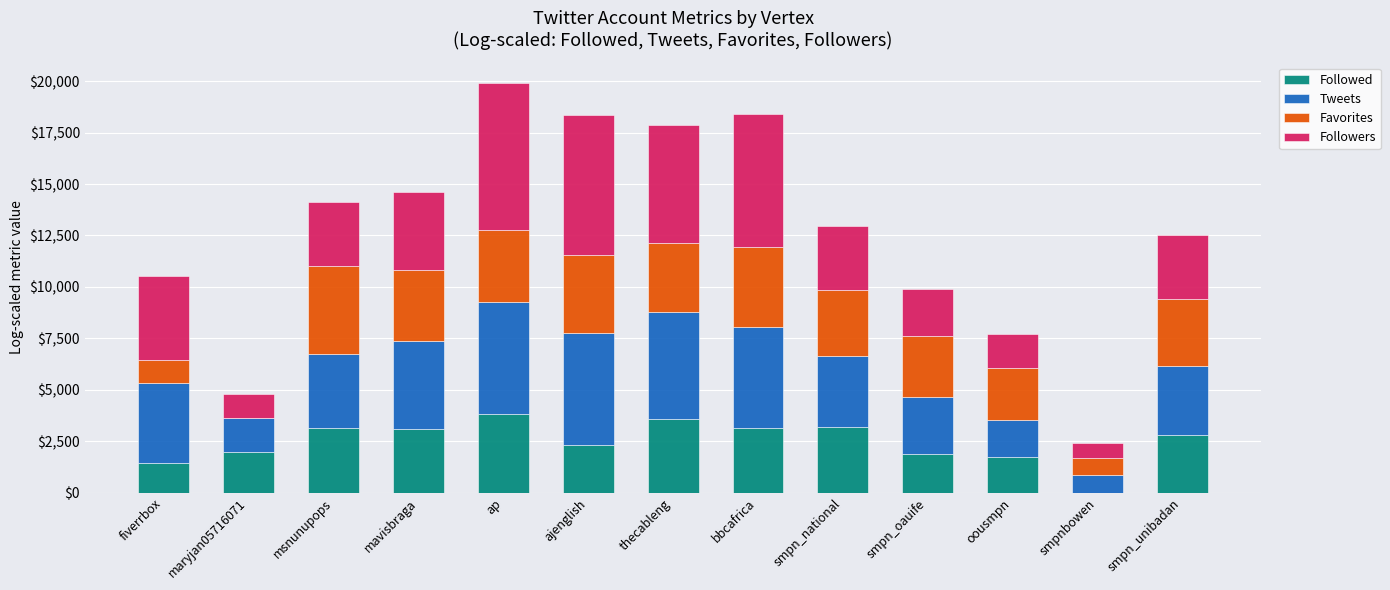

What is the approximate value of Followed at ajenglish?

2336.5